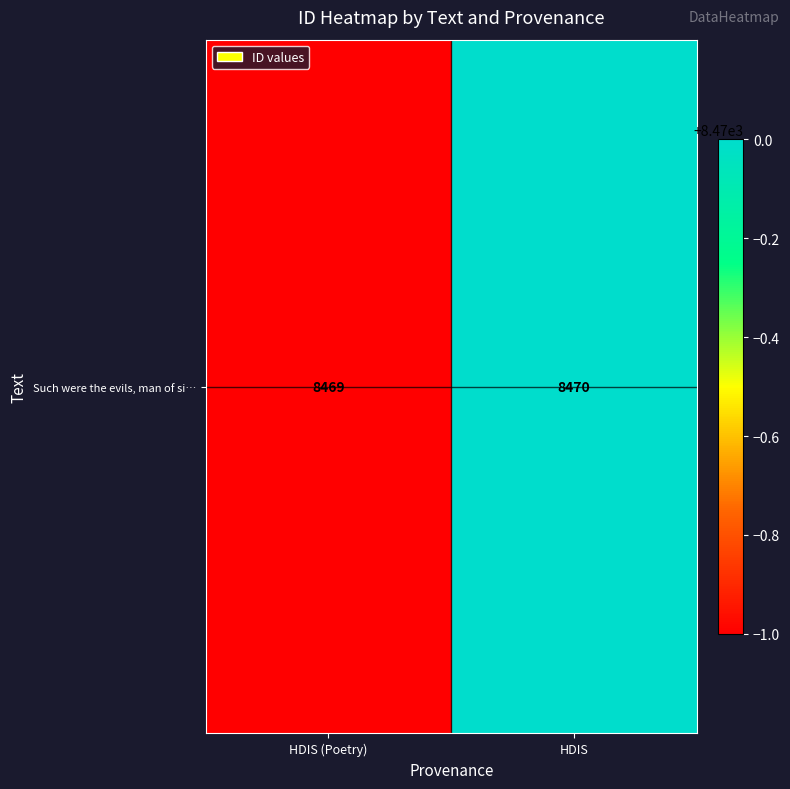

List the labels in order of value, largest first.

HDIS, HDIS (Poetry)